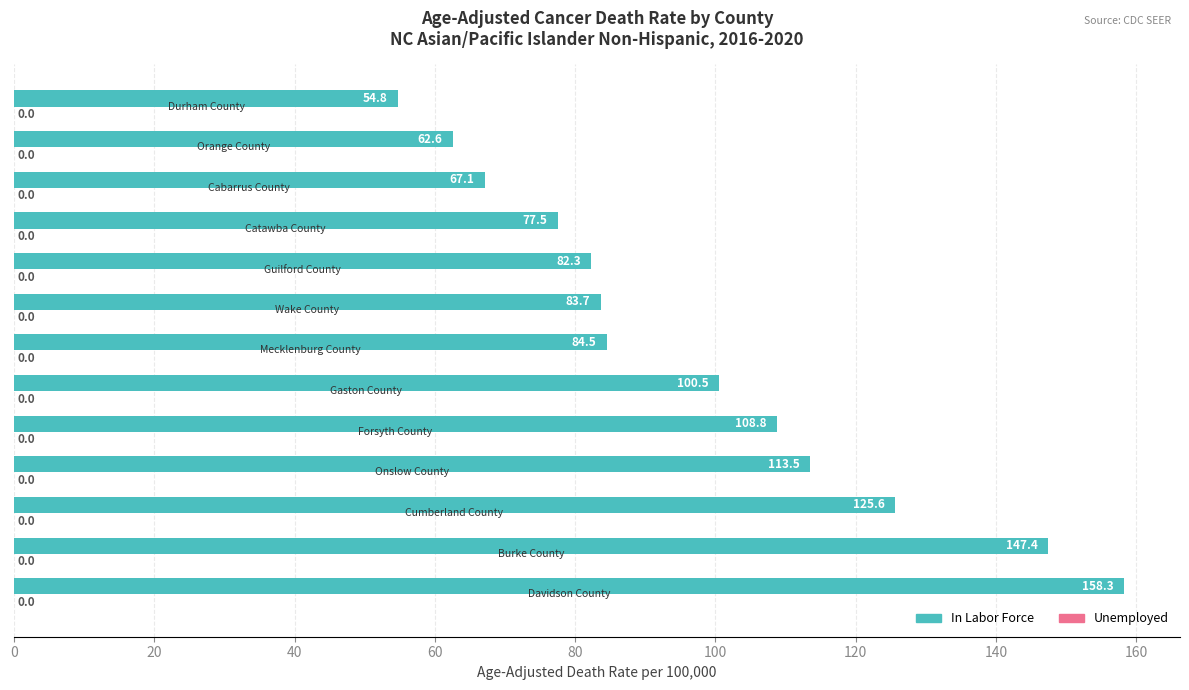

Count the number of data series in this chart.

1